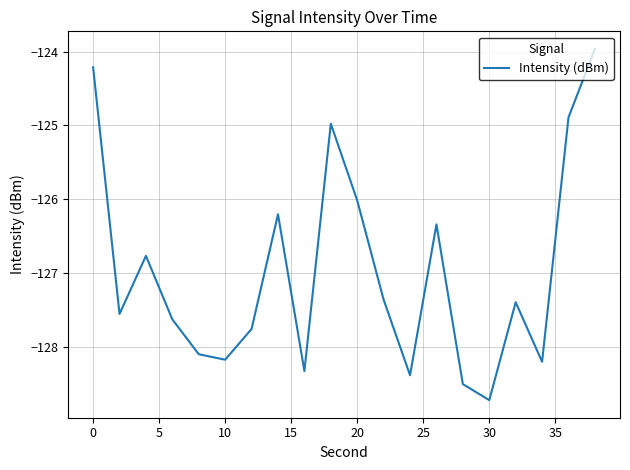

What is the difference between the maximum and minimum values?

4.8